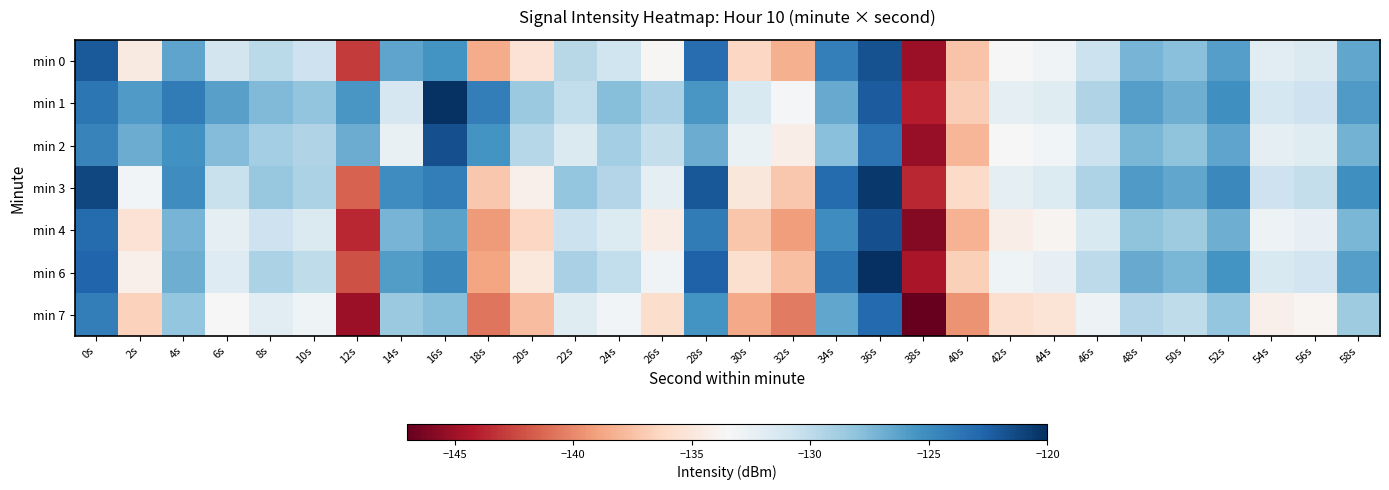

Reading left to right, what are all the values shown in this chart?

min 0: 0s=-122.1	2s=-134.8	4s=-126.4	6s=-131.0	8s=-129.9	10s=-130.7	12s=-143.0	14s=-126.4	16s=-125.5	18s=-138.5	20s=-135.5	22s=-129.8	24s=-130.8	26s=-133.6	28s=-123.2	30s=-136.3	32s=-138.3	34s=-124.3	36s=-121.7	38s=-145.1	40s=-137.3	42s=-133.5	44s=-133.1	46s=-130.6	48s=-127.3	50s=-127.8	52s=-126.1	54s=-132.0	56s=-131.6	58s=-126.5
min 1: 0s=-123.7	2s=-125.8	4s=-124.1	6s=-126.2	8s=-127.6	10s=-128.1	12s=-125.6	14s=-131.3	16s=-120.2	18s=-124.2	20s=-128.5	22s=-130.2	24s=-127.8	26s=-129.1	28s=-125.6	30s=-131.4	32s=-133.2	34s=-126.7	36s=-122.3	38s=-144.1	40s=-136.8	42s=-132.3	44s=-131.9	46s=-129.4	48s=-126.1	50s=-126.9	52s=-125.2	54s=-131.1	56s=-130.7	58s=-125.9
min 2: 0s=-124.5	2s=-126.8	4s=-125.3	6s=-127.6	8s=-128.9	10s=-129.4	12s=-126.8	14s=-132.5	16s=-121.6	18s=-125.4	20s=-129.7	22s=-131.5	24s=-128.9	26s=-130.3	28s=-126.8	30s=-132.6	32s=-134.4	34s=-127.9	36s=-123.5	38s=-145.3	40s=-138.0	42s=-133.5	44s=-133.1	46s=-130.6	48s=-127.3	50s=-128.1	52s=-126.4	54s=-132.3	56s=-131.9	58s=-127.1
min 3: 0s=-121.2	2s=-133.1	4s=-125.1	6s=-130.5	8s=-128.4	10s=-129.2	12s=-141.5	14s=-125.1	16s=-124.2	18s=-137.1	20s=-134.2	22s=-128.3	24s=-129.5	26s=-132.2	28s=-122.1	30s=-135.0	32s=-137.1	34s=-123.1	36s=-120.5	38s=-143.7	40s=-136.1	42s=-132.2	44s=-131.7	46s=-129.3	48s=-125.9	50s=-126.5	52s=-124.8	54s=-130.7	56s=-130.3	58s=-125.2
min 4: 0s=-123.1	2s=-135.5	4s=-127.2	6s=-132.3	8s=-130.7	10s=-131.5	12s=-143.7	14s=-127.2	16s=-126.3	18s=-139.3	20s=-136.3	22s=-130.6	24s=-131.7	26s=-134.5	28s=-124.1	30s=-137.2	32s=-139.1	34s=-125.1	36s=-121.6	38s=-145.9	40s=-138.2	42s=-134.4	44s=-133.9	46s=-131.4	48s=-128.1	50s=-128.7	52s=-126.9	54s=-132.8	56s=-132.4	58s=-127.3
min 6: 0s=-122.8	2s=-134.2	4s=-126.9	6s=-131.8	8s=-129.2	10s=-130.1	12s=-142.1	14s=-126.0	16s=-124.8	18s=-138.8	20s=-134.9	22s=-129.1	24s=-130.2	26s=-133.0	28s=-122.6	30s=-135.7	32s=-137.6	34s=-123.6	36s=-120.1	38s=-144.5	40s=-136.7	42s=-132.9	44s=-132.4	46s=-130.0	48s=-126.7	50s=-127.3	52s=-125.4	54s=-131.4	56s=-130.9	58s=-126.1
min 7: 0s=-124.2	2s=-136.6	4s=-128.3	6s=-133.4	8s=-132.1	10s=-132.9	12s=-145.1	14s=-128.5	16s=-127.7	18s=-140.7	20s=-137.7	22s=-131.9	24s=-133.1	26s=-135.9	28s=-125.4	30s=-138.6	32s=-140.5	34s=-126.5	36s=-123.0	38s=-147.3	40s=-139.6	42s=-135.8	44s=-135.3	46s=-132.8	48s=-129.5	50s=-130.1	52s=-128.3	54s=-134.2	56s=-133.8	58s=-128.7